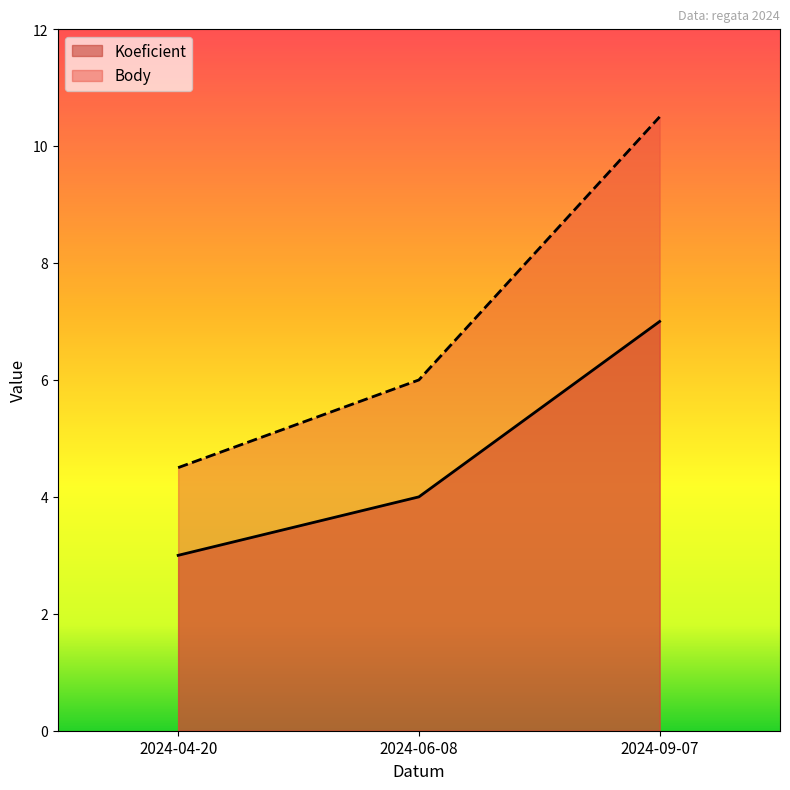

True or false: Koeficient has a value of 4.0 at 2024-06-08.

True